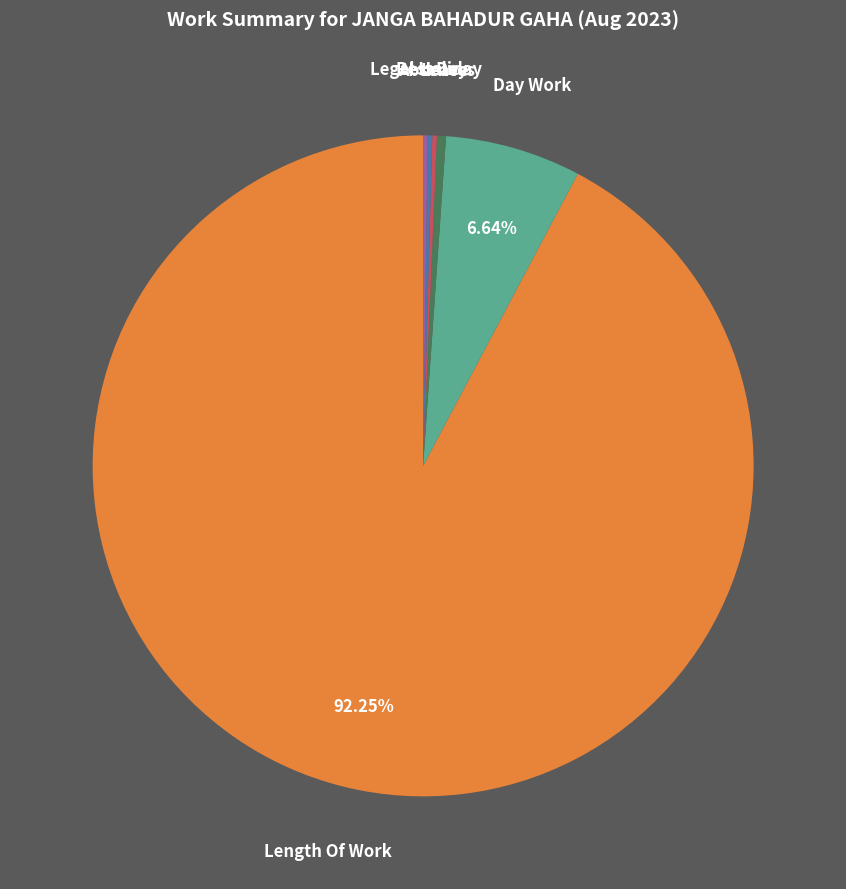

Is there a majority slice in this chart?

Yes